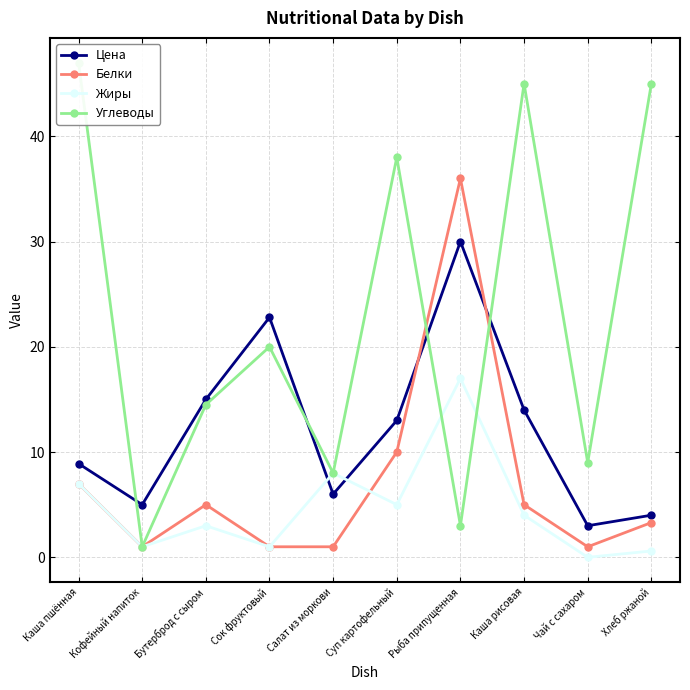

The value of Жиры at Хлеб ржаной is 0.4. True or false?

False